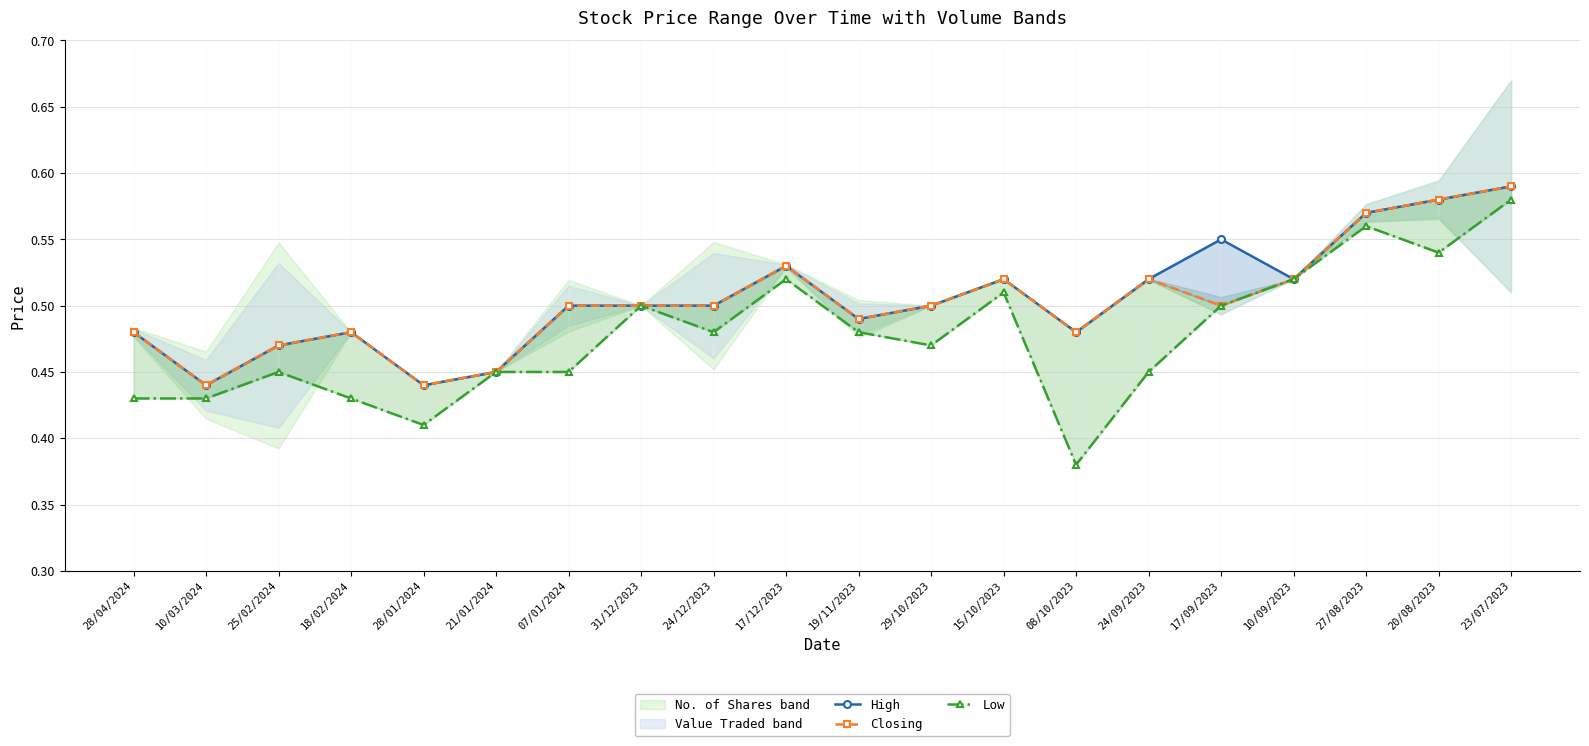

At 31/12/2023, list the series in order from smallest to largest.

High, Closing, Low